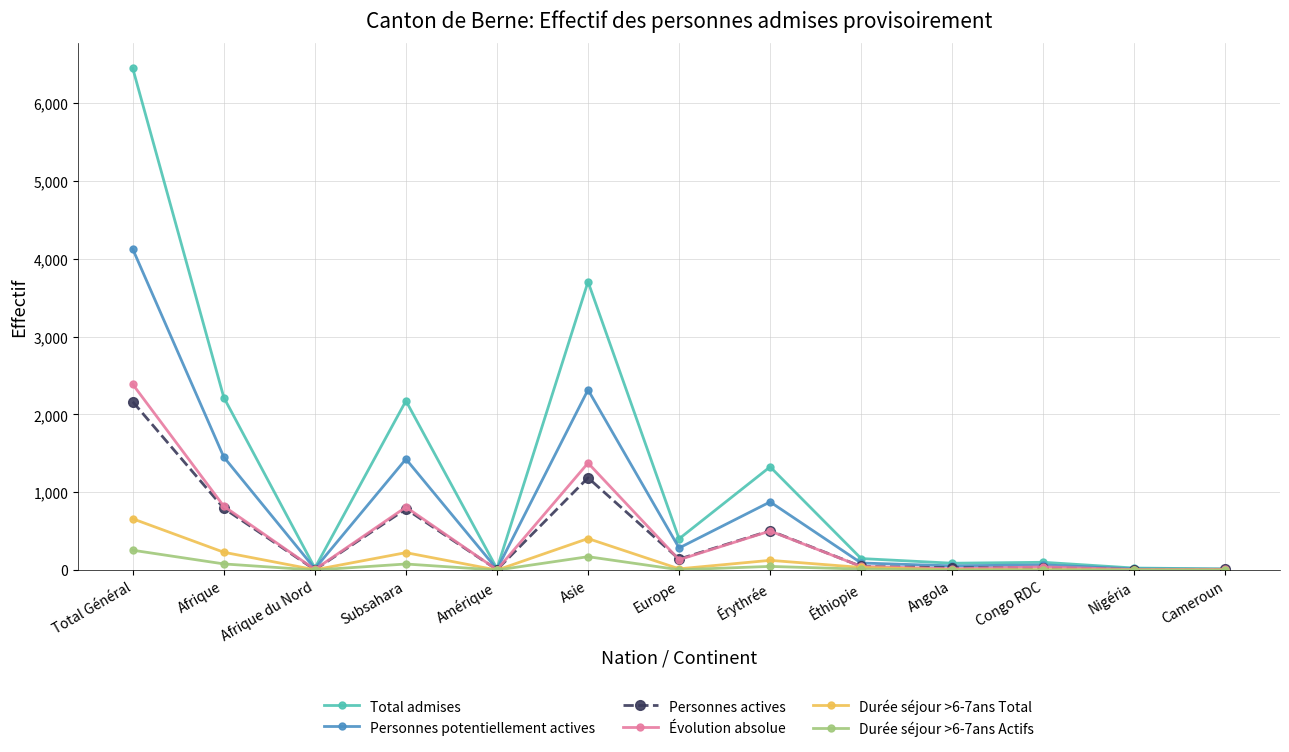

Which series has the largest total across all categories?

Total admises